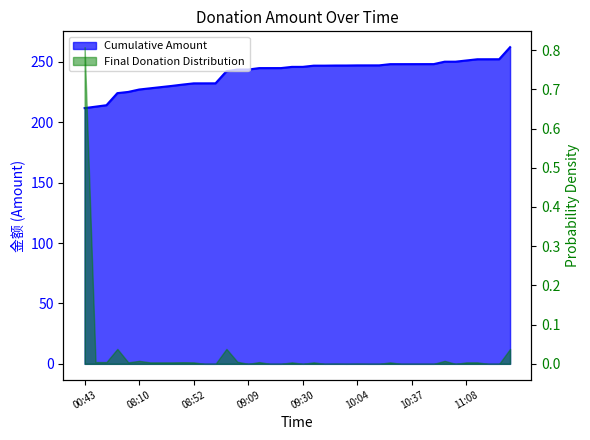

True or false: there are more than 2 points higher than both neighbors.

False